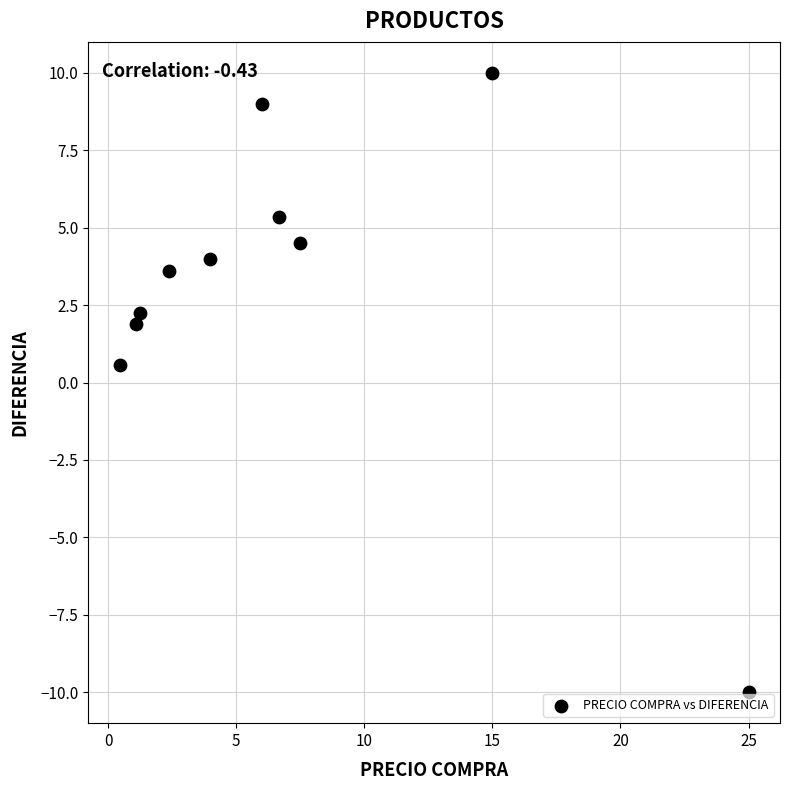

What Y value in the scatter plot is closest to 0?

0.6